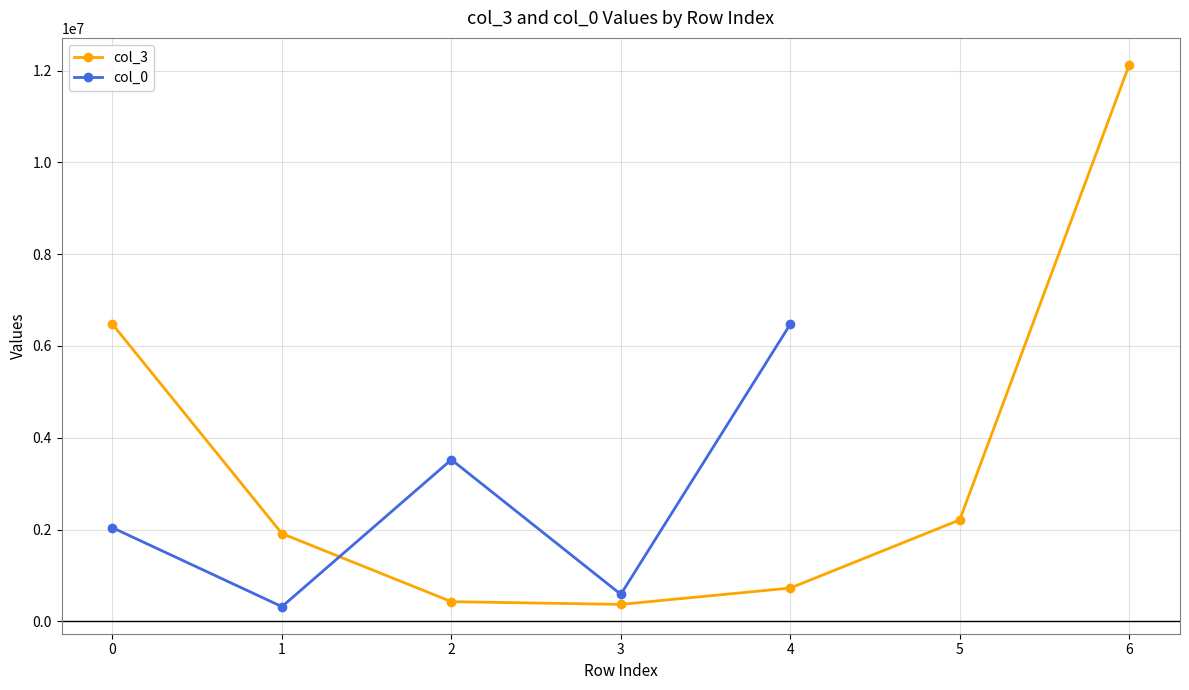

What is the lowest value of the col_3 series?

369819.0